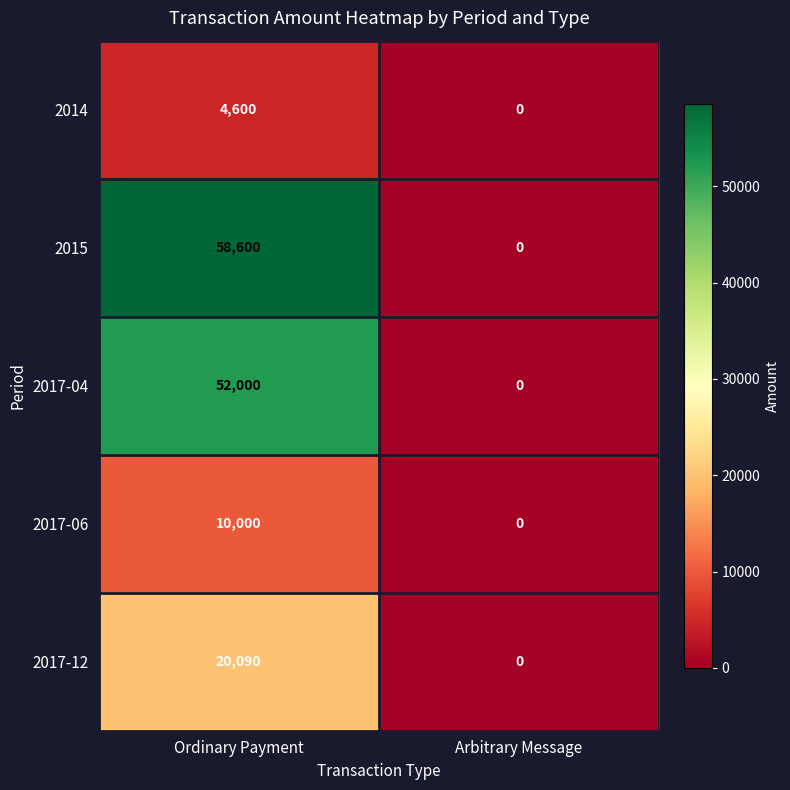

What is the approximate value of 2017-06 at Ordinary Payment, to the nearest 50?

10000